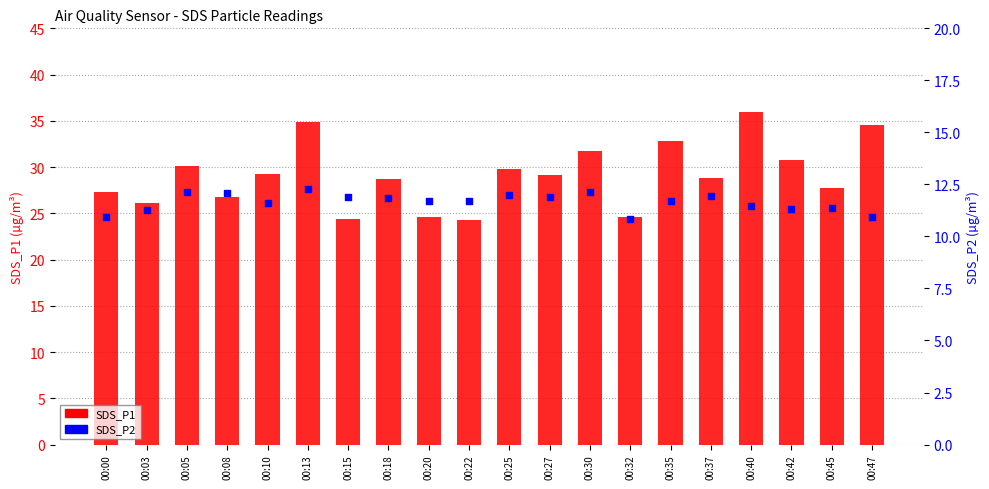

Which series contains the highest Y value?

SDS_P1